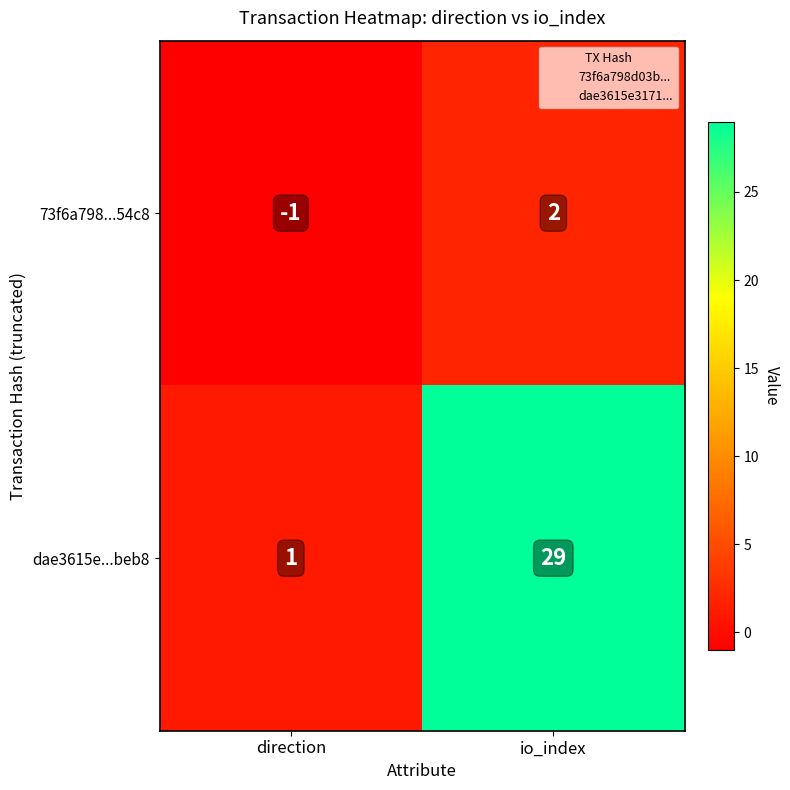

What is the greatest value displayed?

29